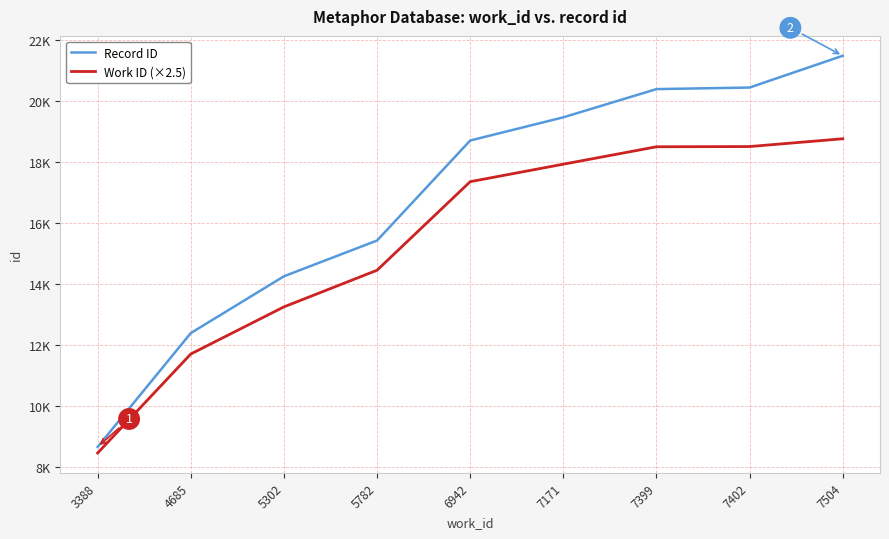

What is the value of the Record ID point at the 7th from the left?

20386.0